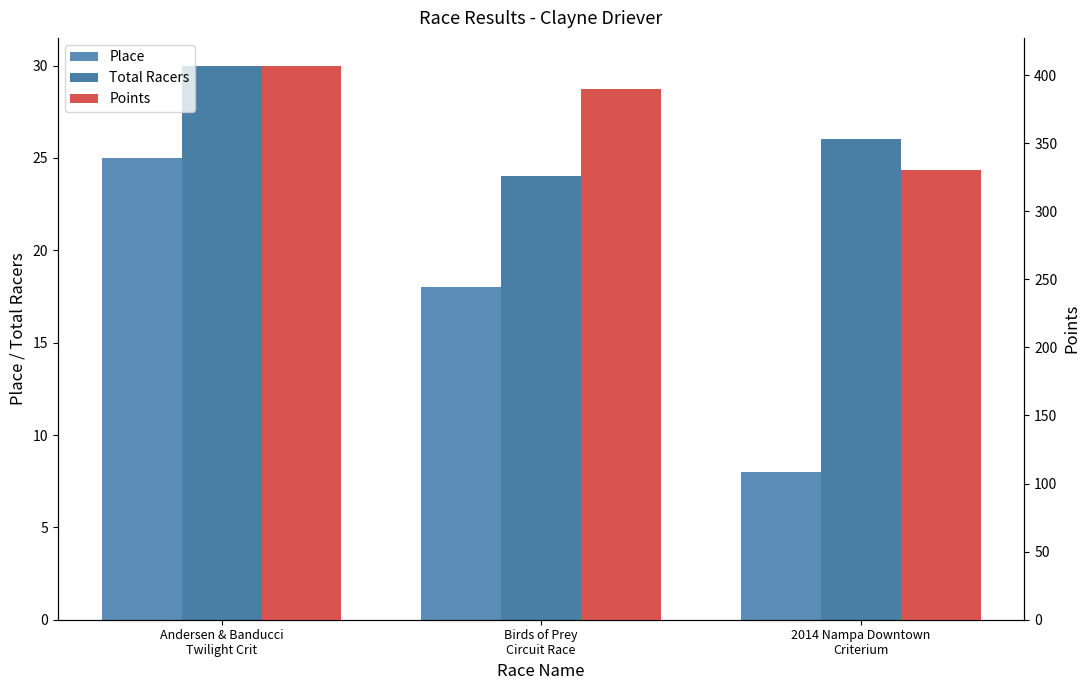

Is the value of Total Racers at 2014 Nampa Downtown
Criterium greater than the value of Points at Birds of Prey
Circuit Race?

No